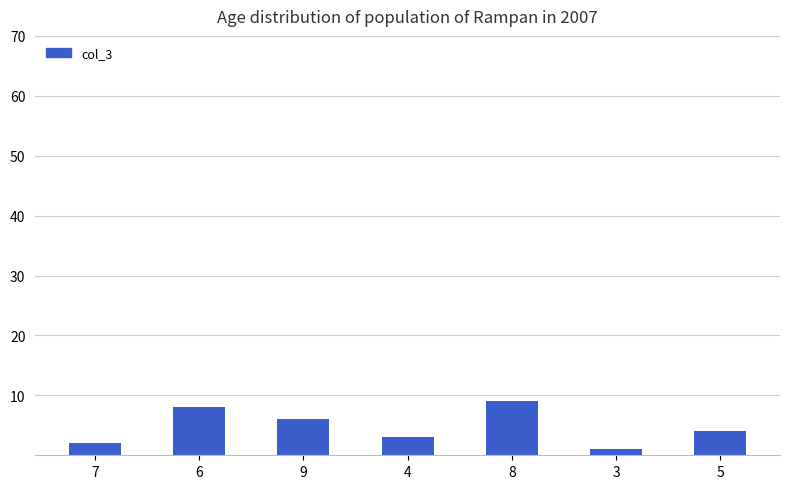

At which category does the chart reach its minimum across all series?

3